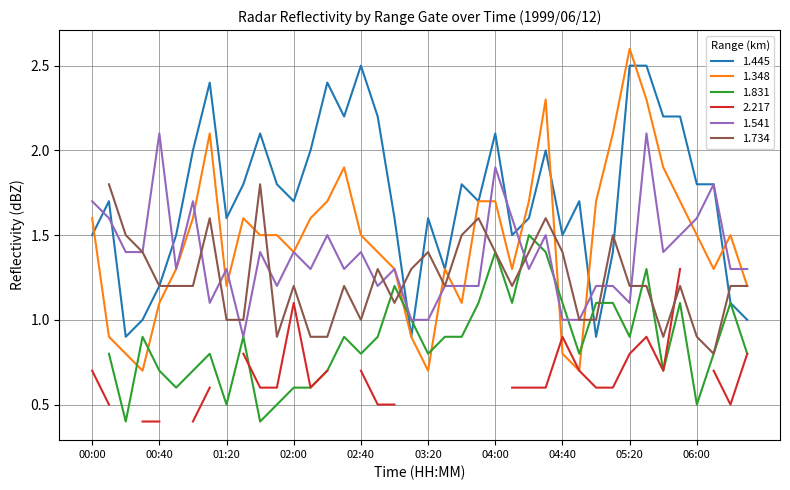

The 1.348 series shows 2.3 at 02:40. True or false?

False